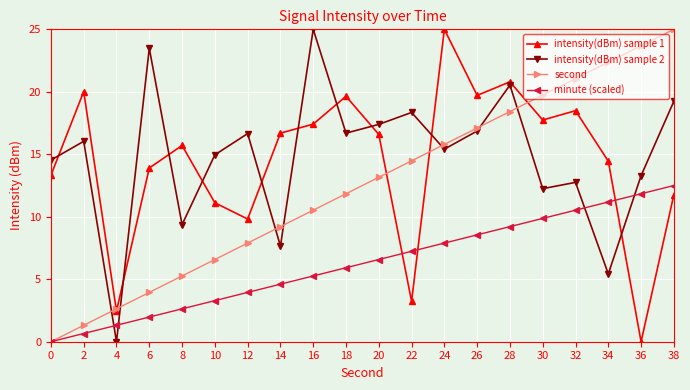

How many intersections are there between intensity(dBm) sample 2 and second?

7